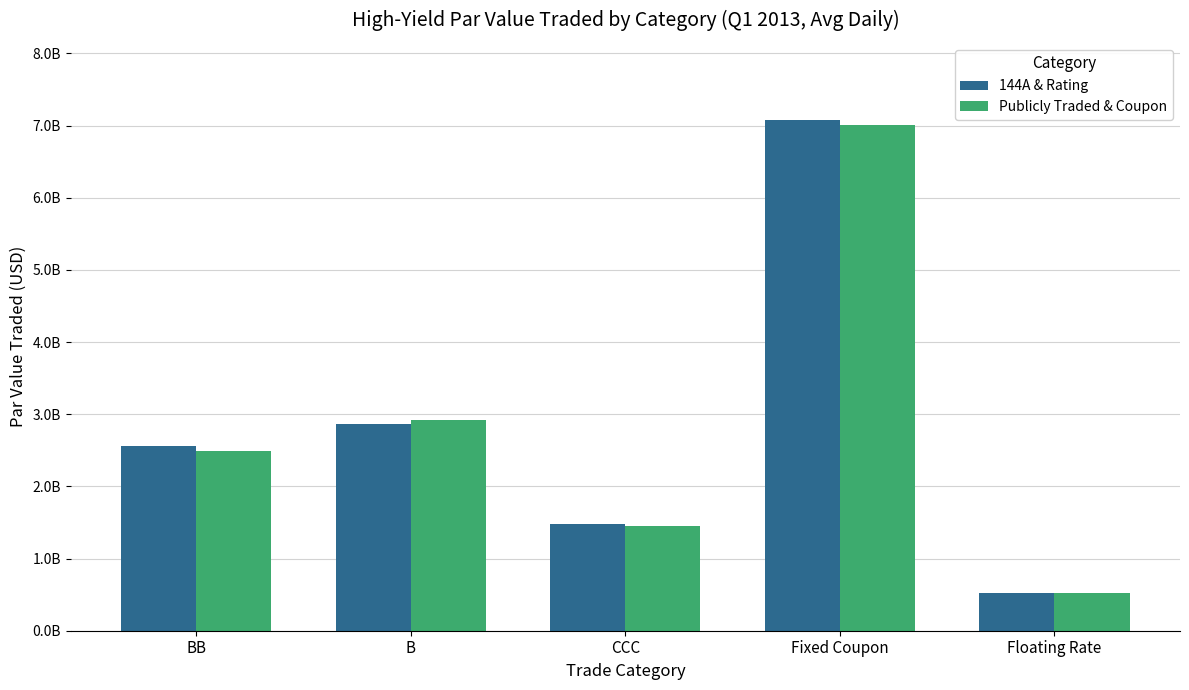

The Publicly Traded & Coupon series shows 2487928248.6 at BB. True or false?

True